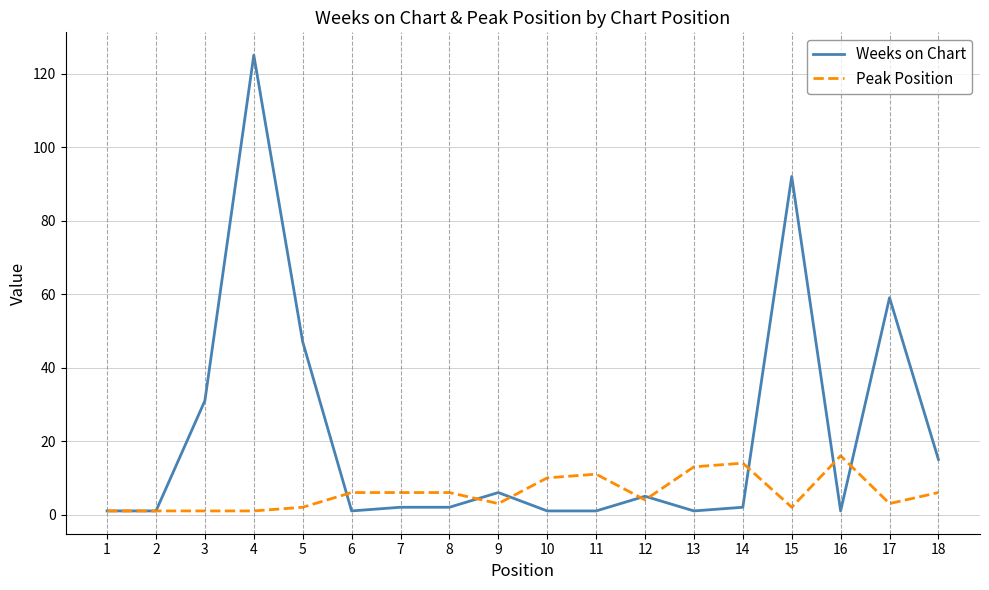

What is the difference between the maximum and minimum values in the Weeks on Chart series?

124